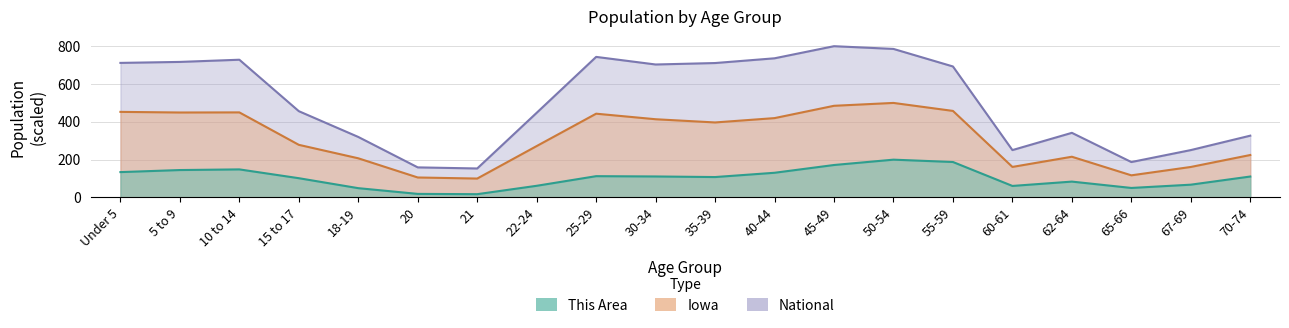

The National series shows 250.6 at 60-61. True or false?

True